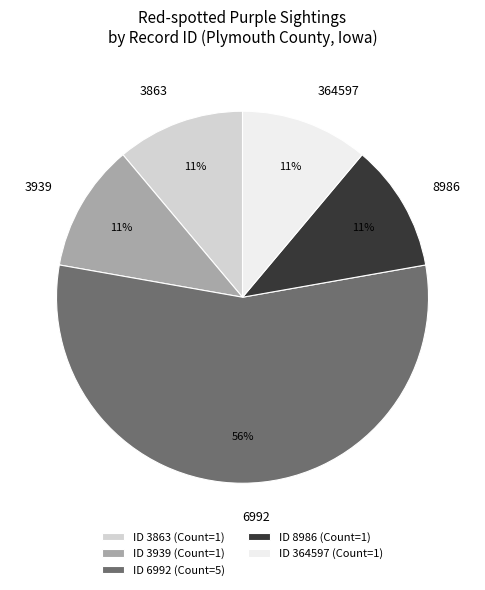

The 3939 slice represents 1% of the pie. True or false?

False